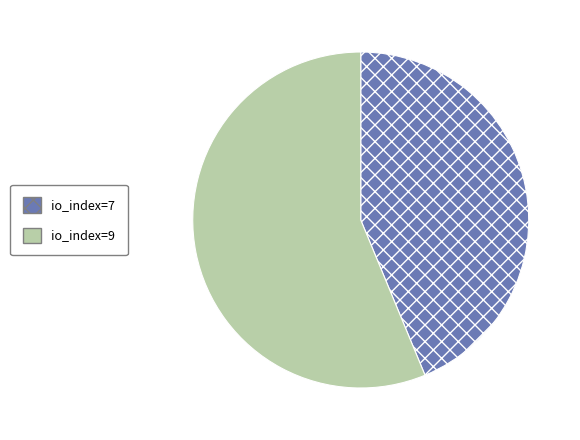

Which category has the smallest portion of the pie?

io_index=7